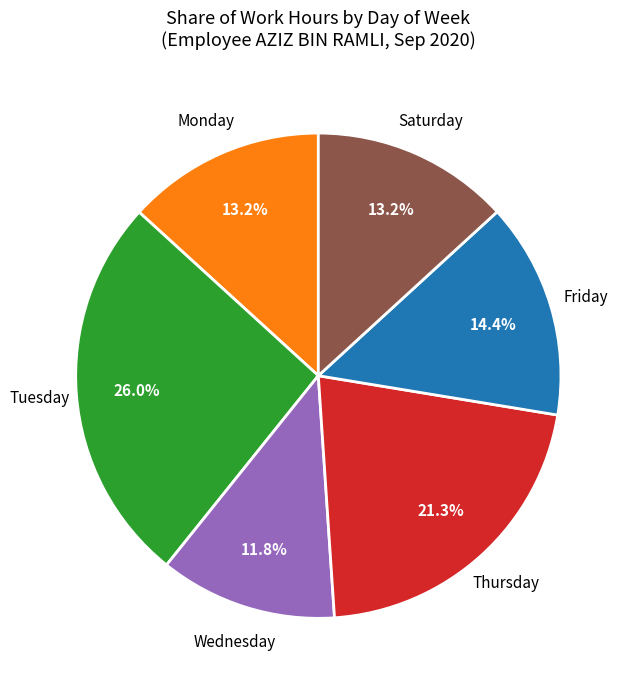

Do Thursday and Friday together represent more than half of the pie?

No